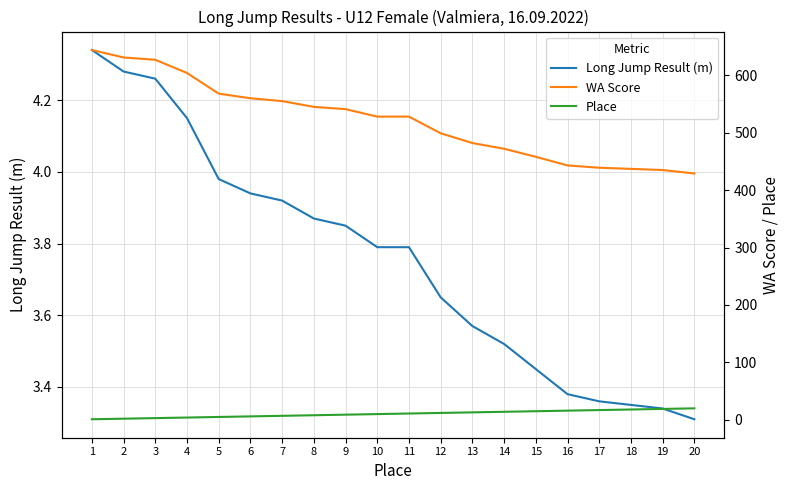

Which label corresponds to the largest value in the chart?

1